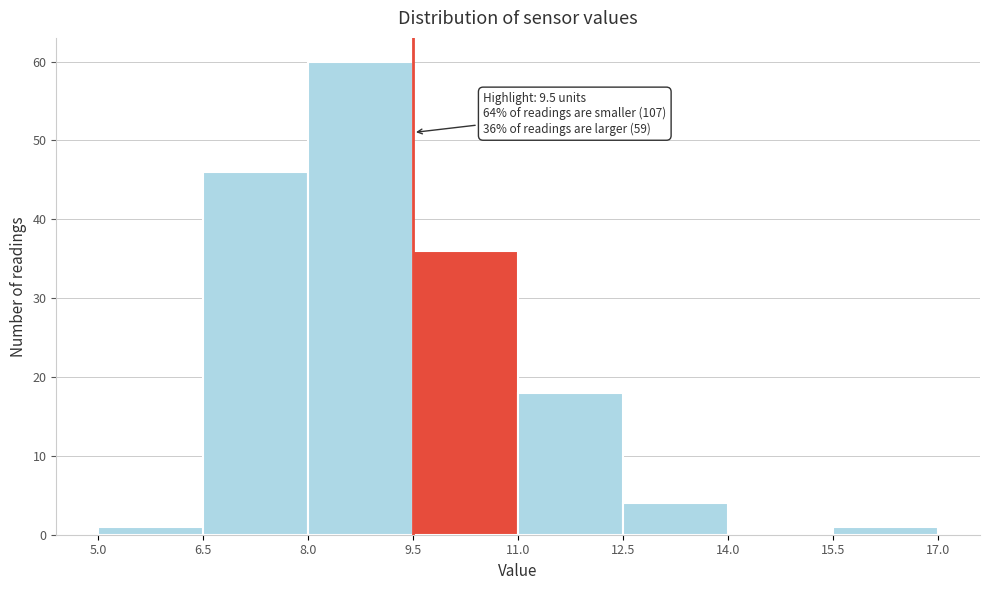

Which range on the x-axis has the tallest bar?

8.0 to 9.5